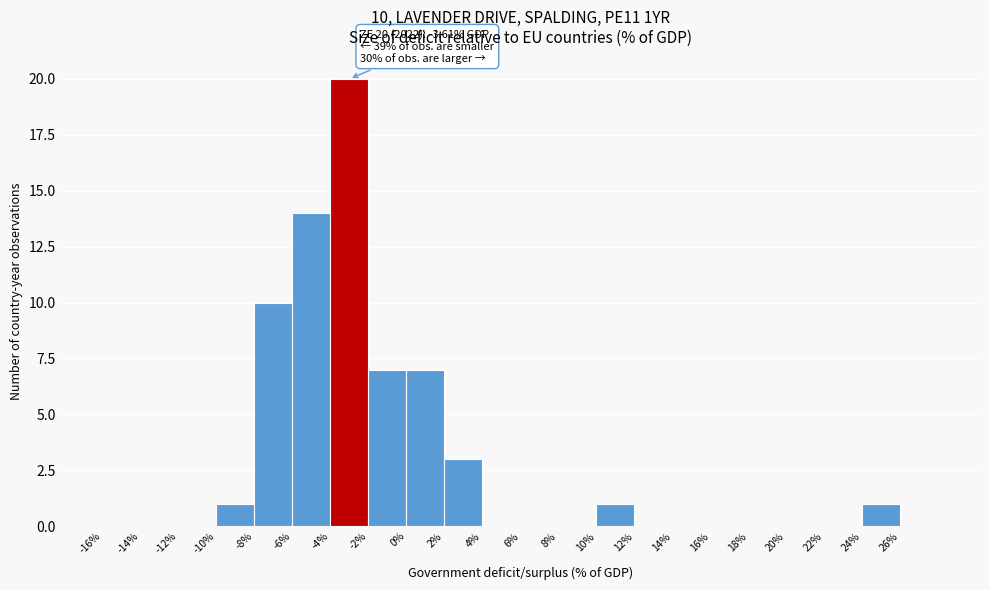

Over which range of the x-axis is the bar tallest?

-4 to -2